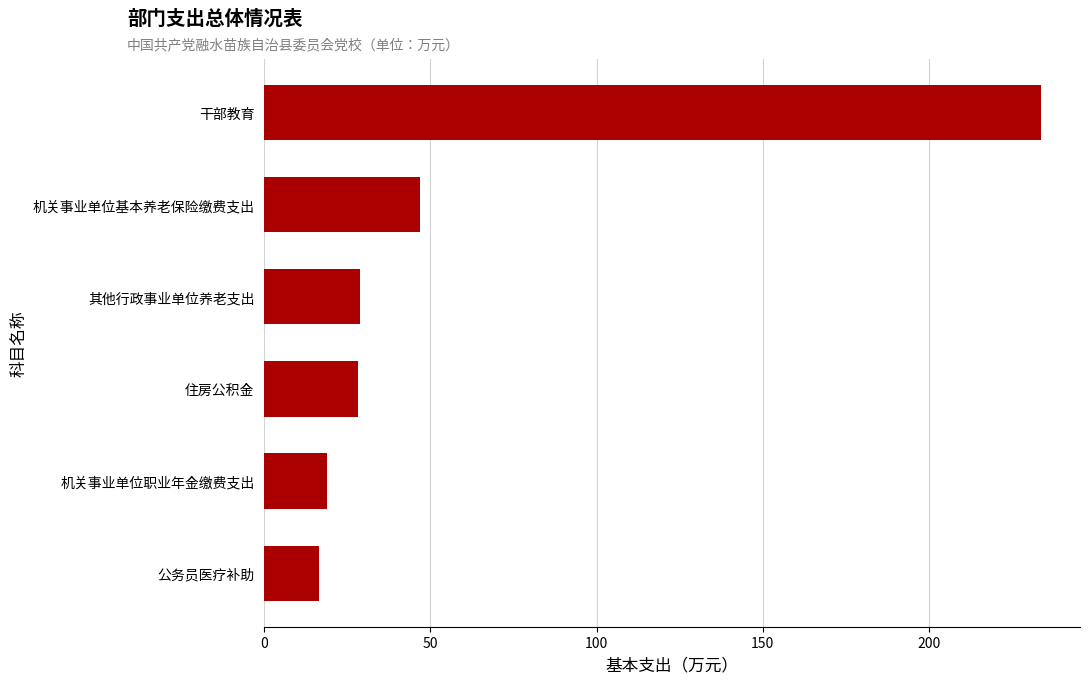

What is the sum of all values?

372.9